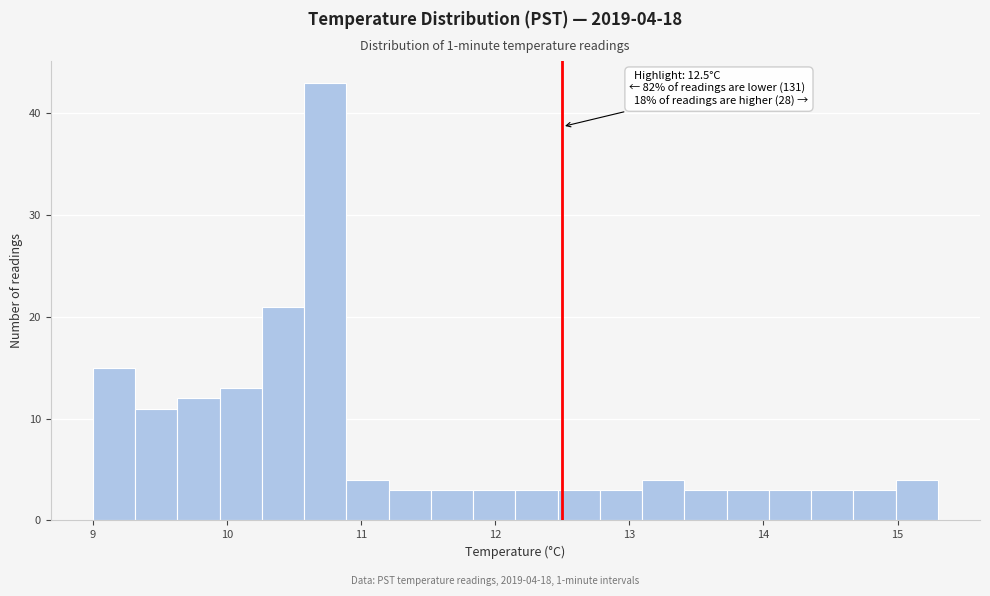

Around what value on the x-axis is the tallest bar? Give the approximate position of its centre, as read against the axis.

10.7